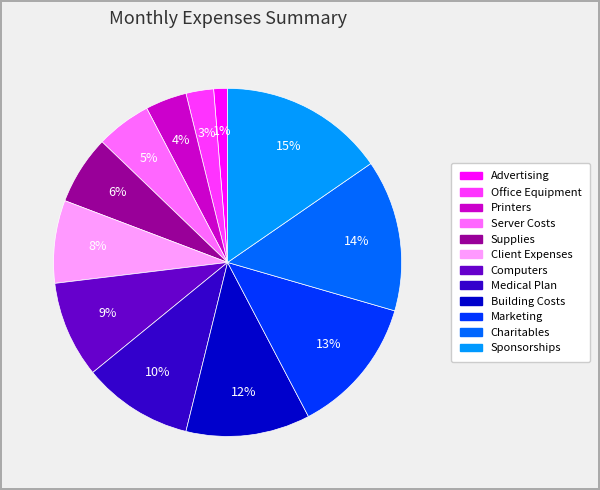

Between Office Equipment and Marketing, which is larger?

Marketing